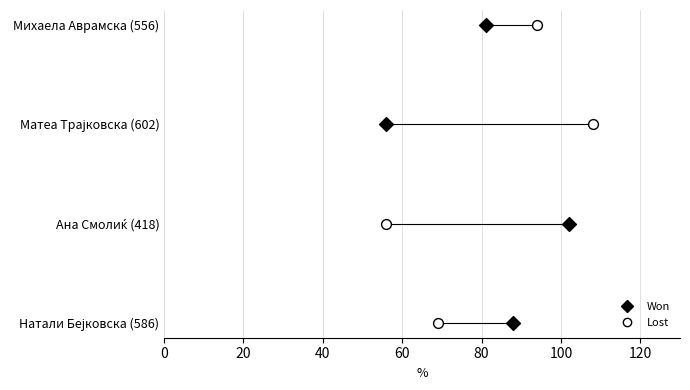

What are all the series names shown in the legend?

Won, Lost